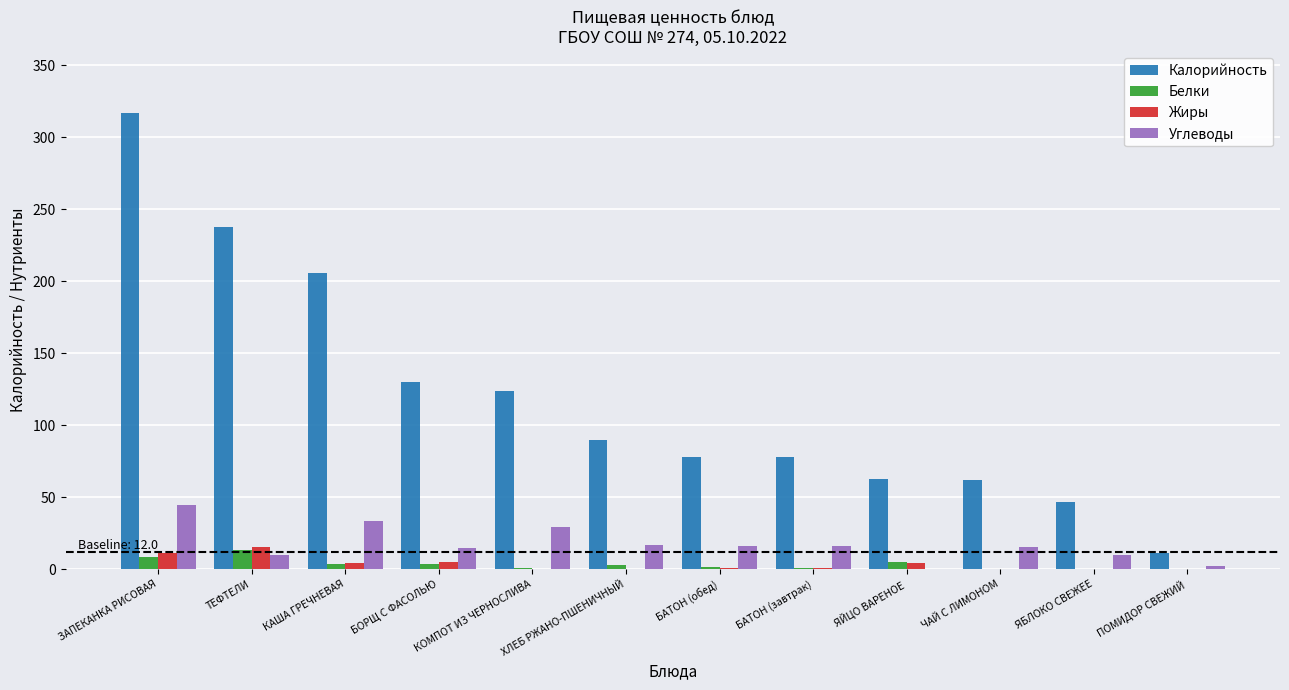

Which series has the largest range (max minus min)?

Калорийность